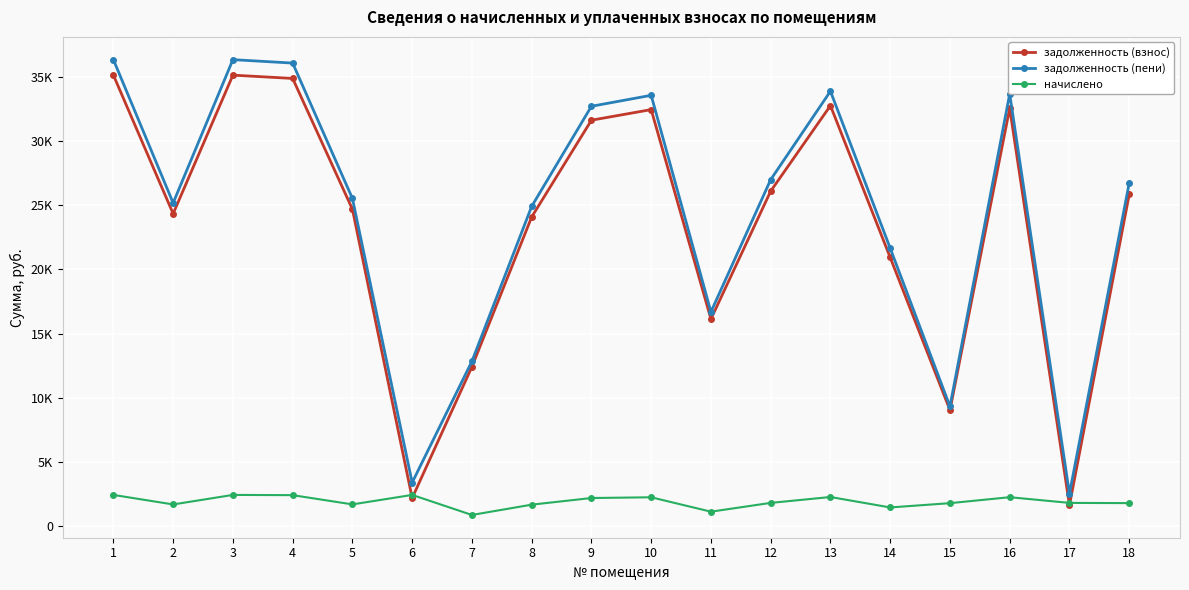

What are all the series names shown in the legend?

задолженность (взнос), задолженность (пени), начислено